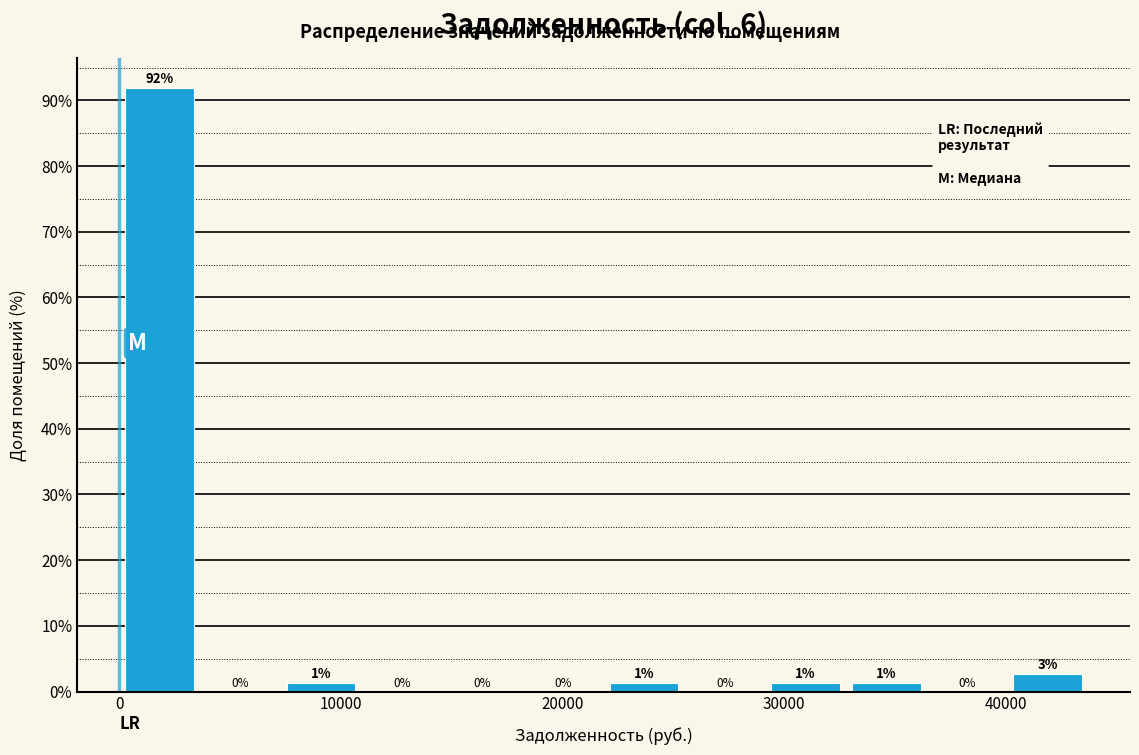

Around what value on the x-axis is the tallest bar? Give the approximate position of its centre, as read against the axis.

2000